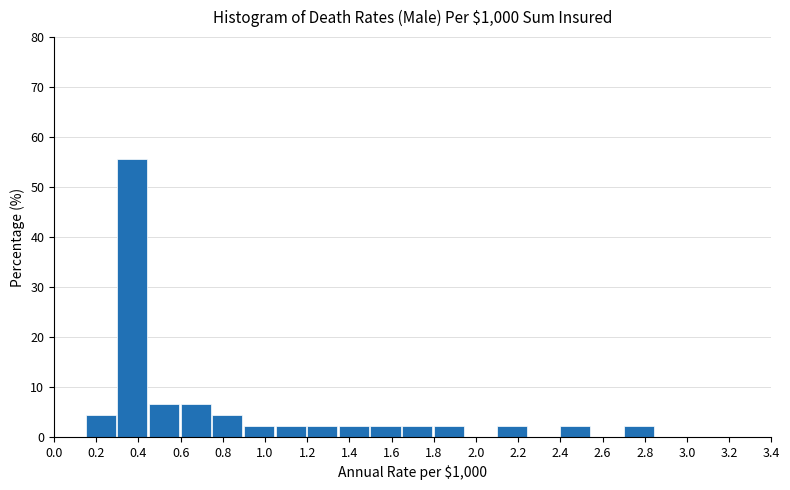

Which range on the x-axis has the tallest bar?

0.30 to 0.45